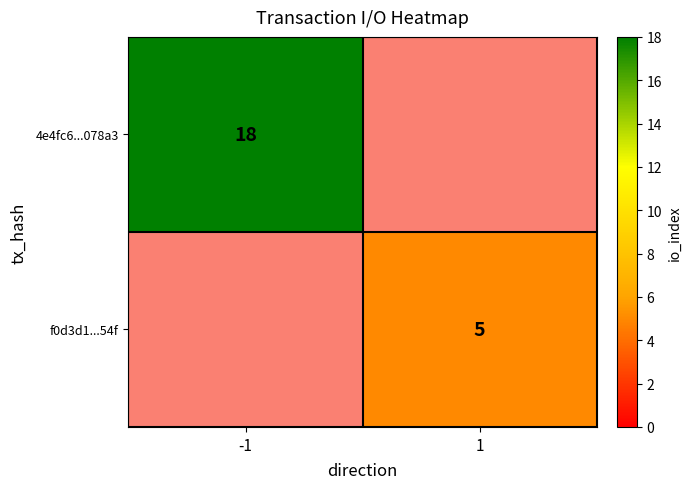

True or false: f0d3d1...54f has a value of 5 at 1.

True